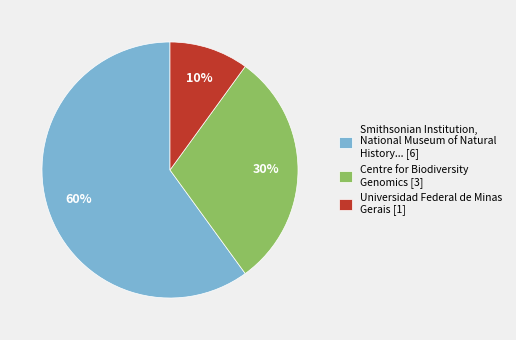

Which has a higher value, Universidad Federal de Minas Gerais [1] or Smithsonian Institution, National Museum of Natural History... [6]?

Smithsonian Institution, National Museum of Natural History... [6]